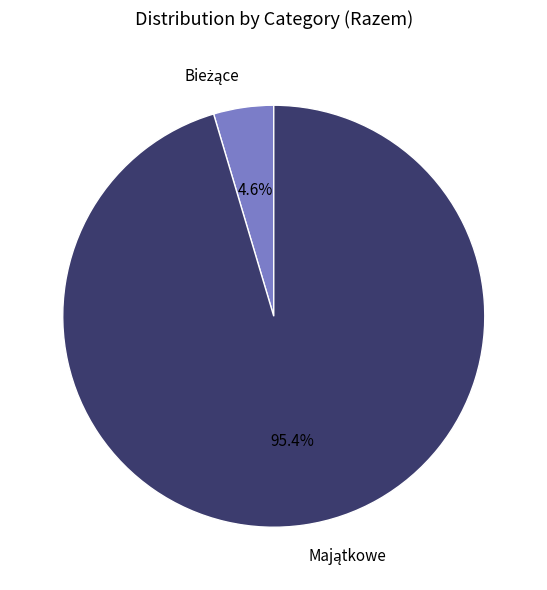

Is there a majority slice in this chart?

Yes